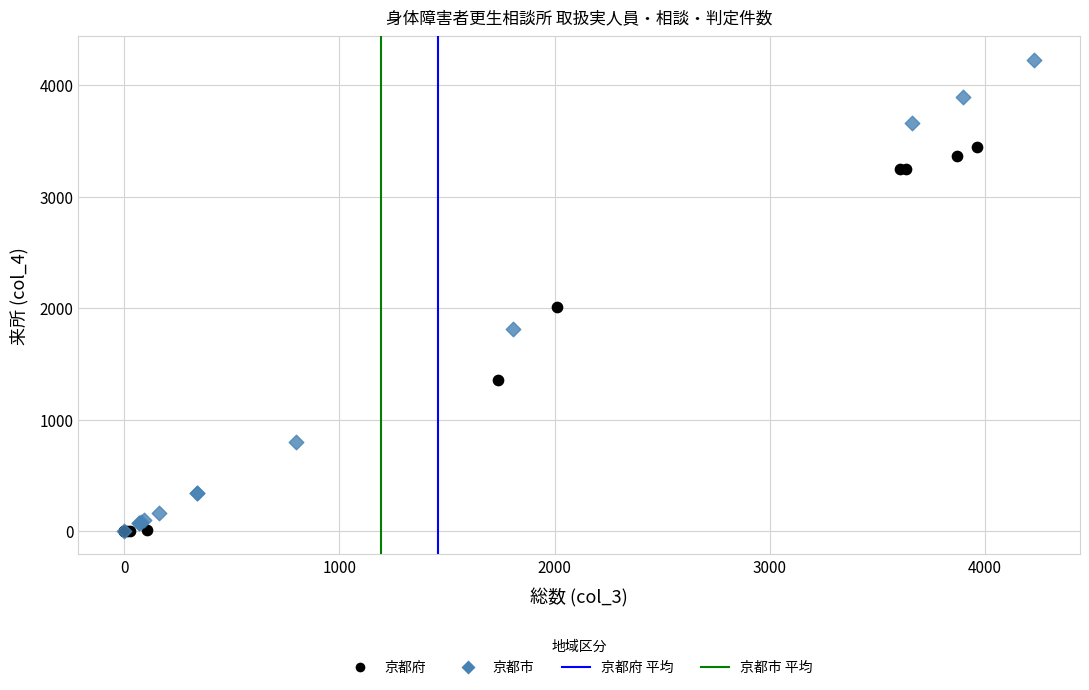

Which series has the widest spread of Y values?

京都市